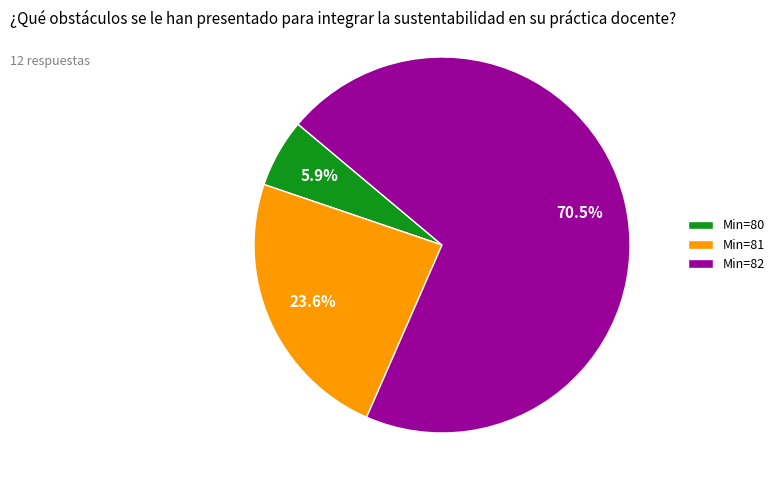

Is there any slice that represents more than half of the pie?

Yes